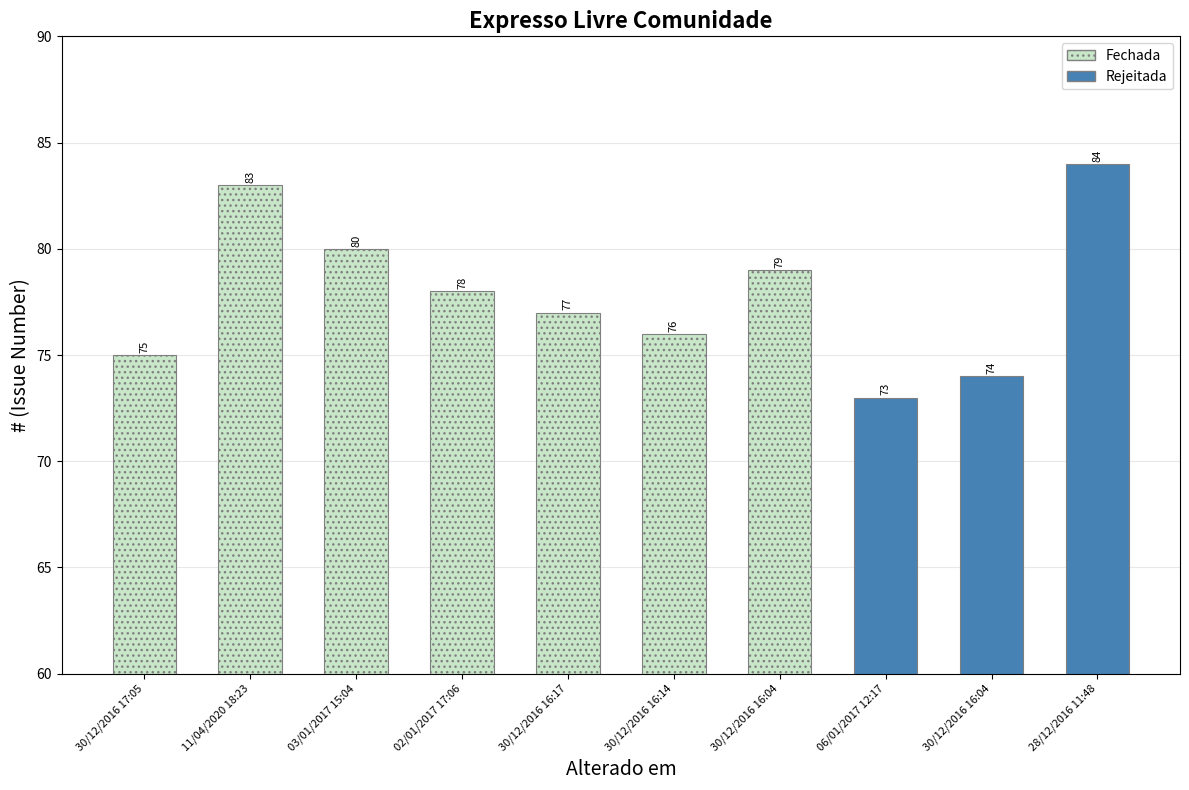

Between 11/04/2020 18:23 and 03/01/2017 15:04, which is larger?

11/04/2020 18:23